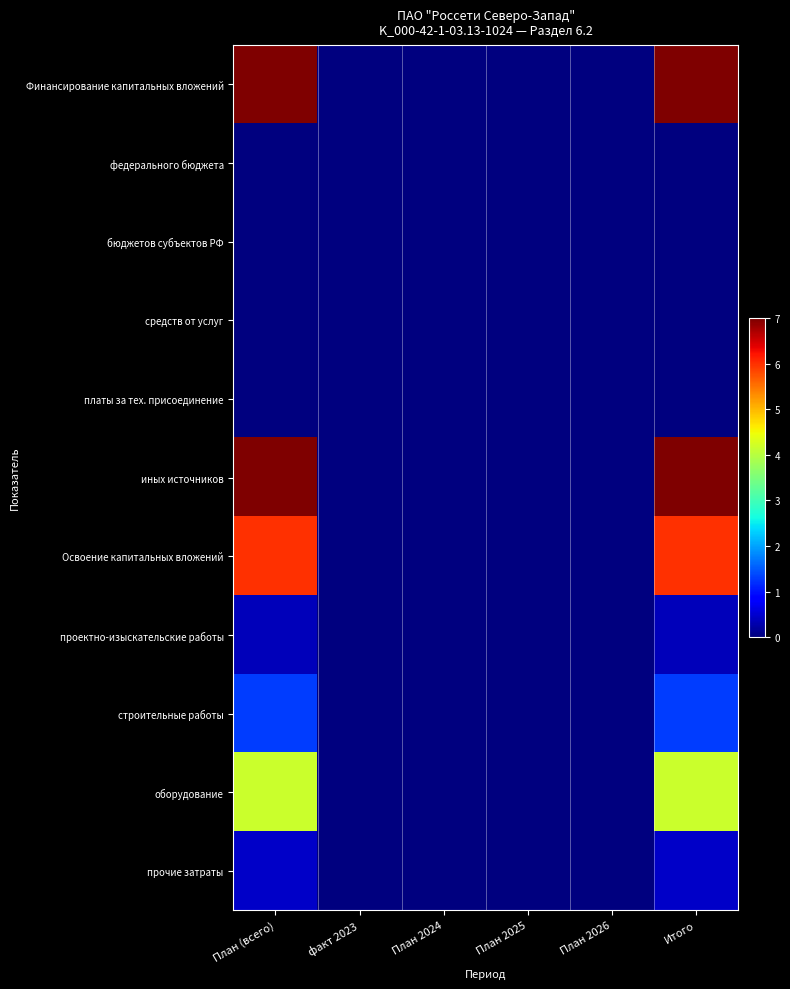

How many data points does each series have?

6